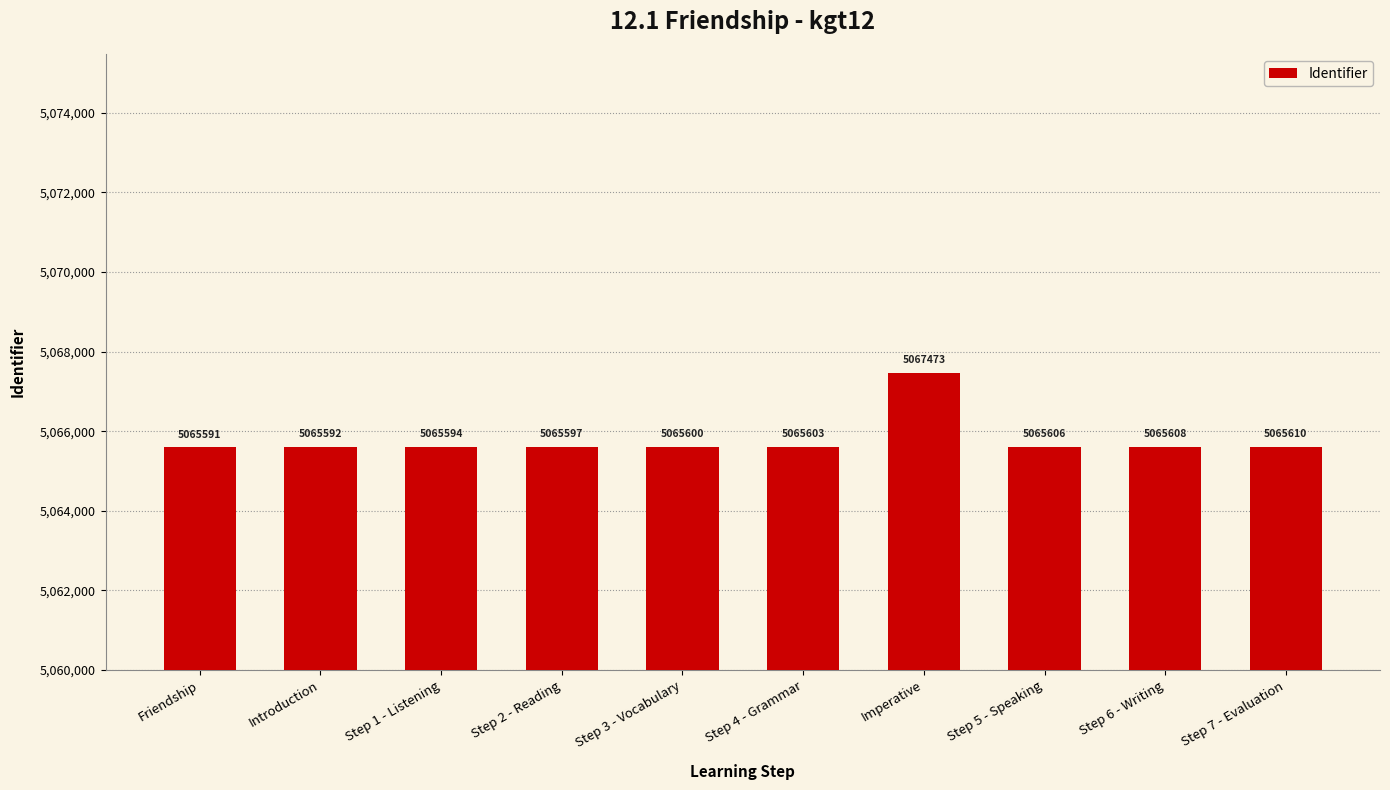

Which has a higher value, Step 2 - Reading or Friendship?

Step 2 - Reading